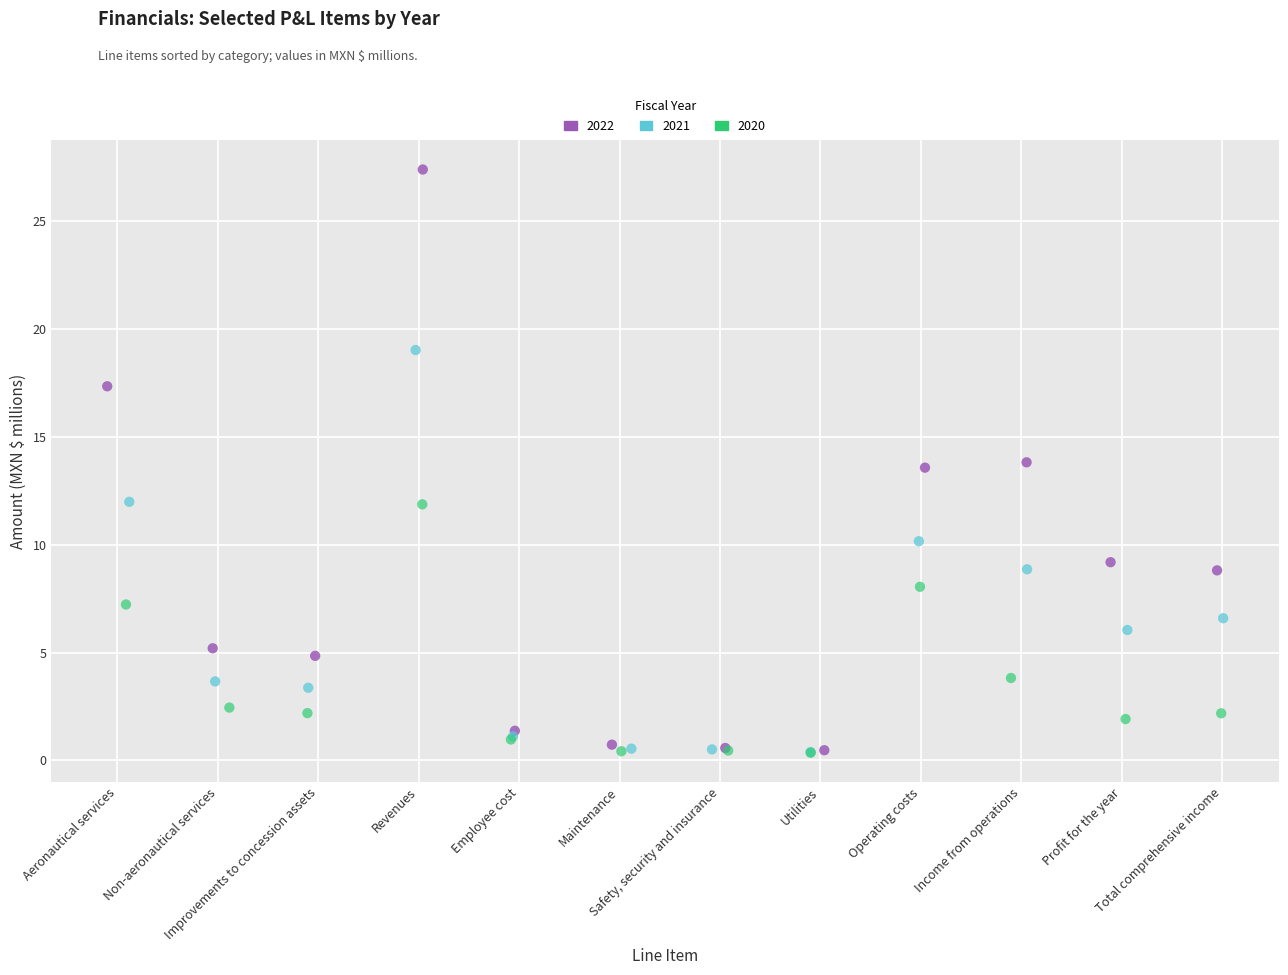

Which series has the largest Y range (max minus min)?

2022